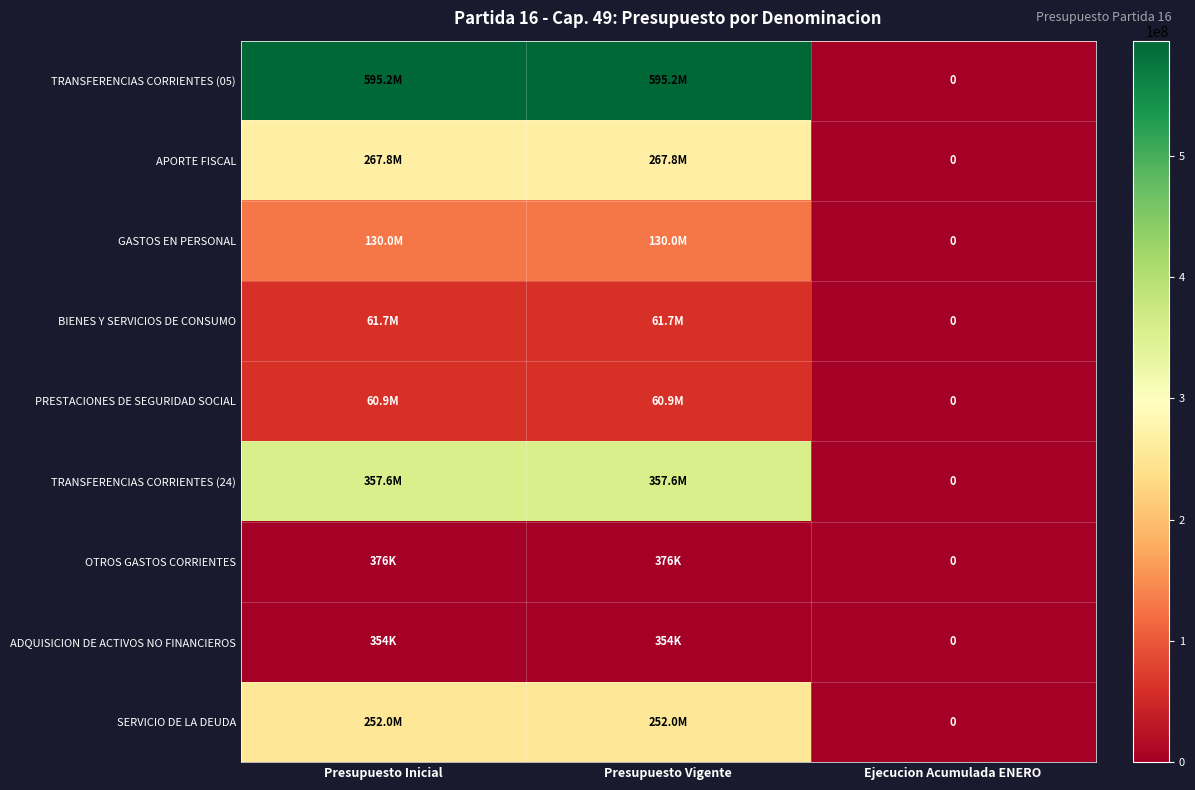

At how many categories does at least one series exceed 224263242?

2